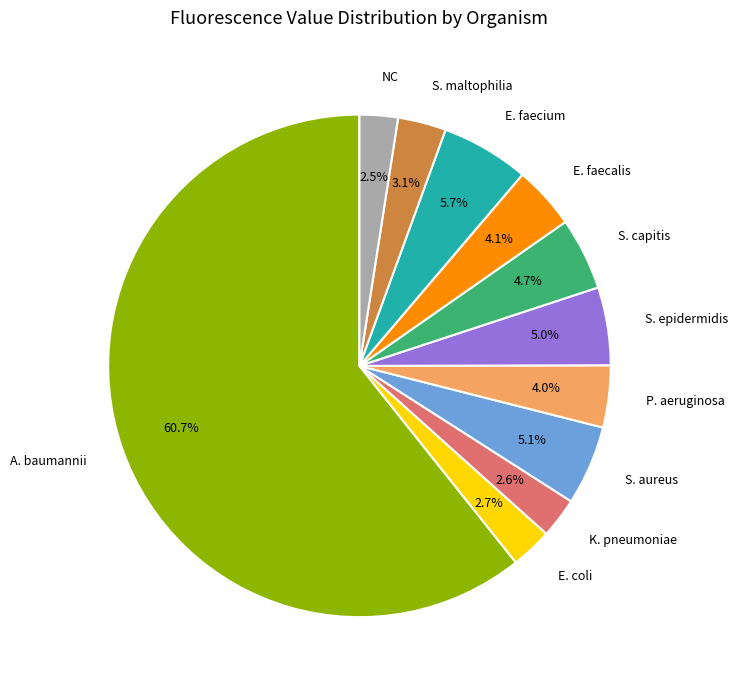

Which category accounts for the majority?

A. baumannii